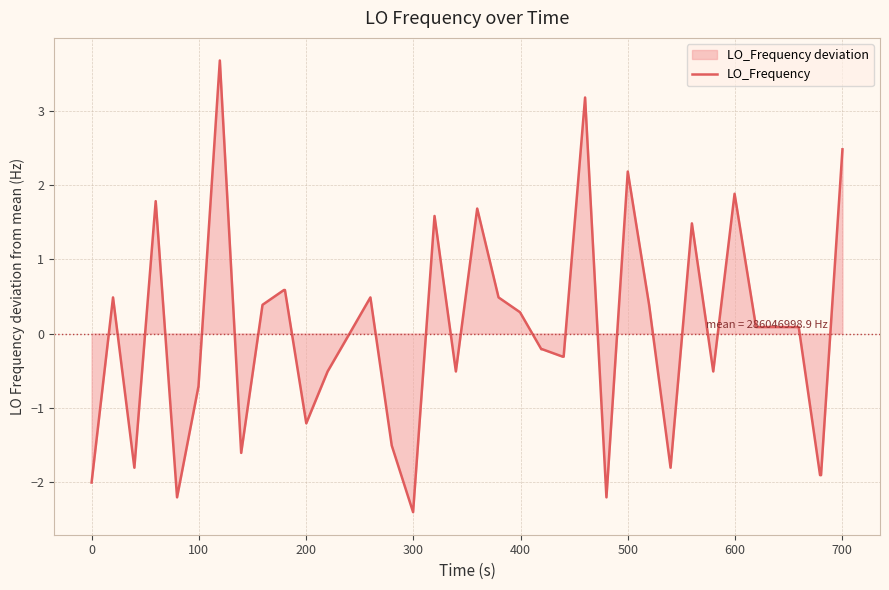

True or false: there are more than 1 points higher than both neighbors.

True